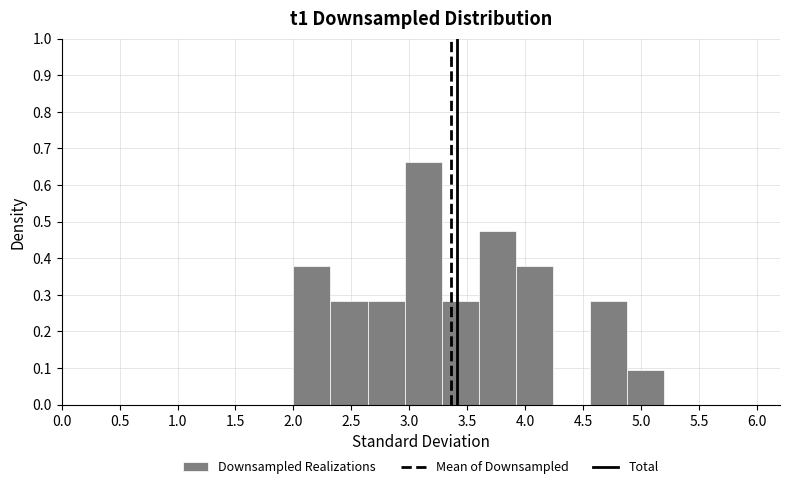

Reading left to right, list every bar in this chart as the range it spans on the x-axis followed by its height. Neither the bar edges nor the heights are printed on the chart, so give them approximately, as read against the axes.

2.00 to 2.32: 0.38
2.32 to 2.64: 0.28
2.64 to 2.96: 0.28
2.96 to 3.28: 0.66
3.28 to 3.60: 0.28
3.60 to 3.92: 0.47
3.92 to 4.24: 0.38
4.24 to 4.56: 0
4.56 to 4.88: 0.28
4.88 to 5.20: 0.09